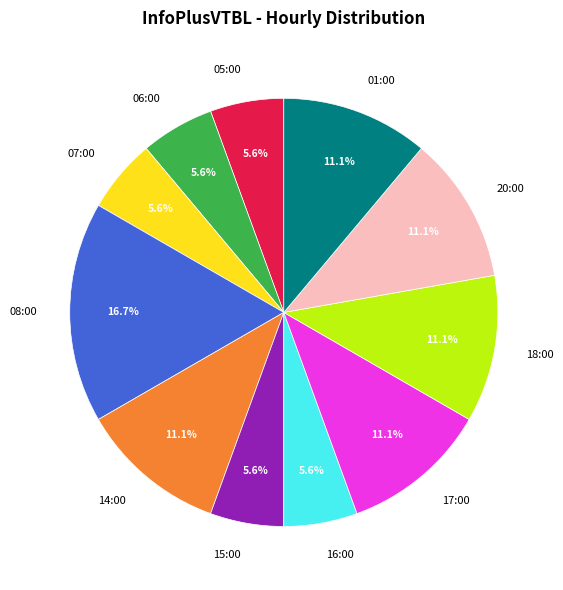

Which slice is the largest?

08:00